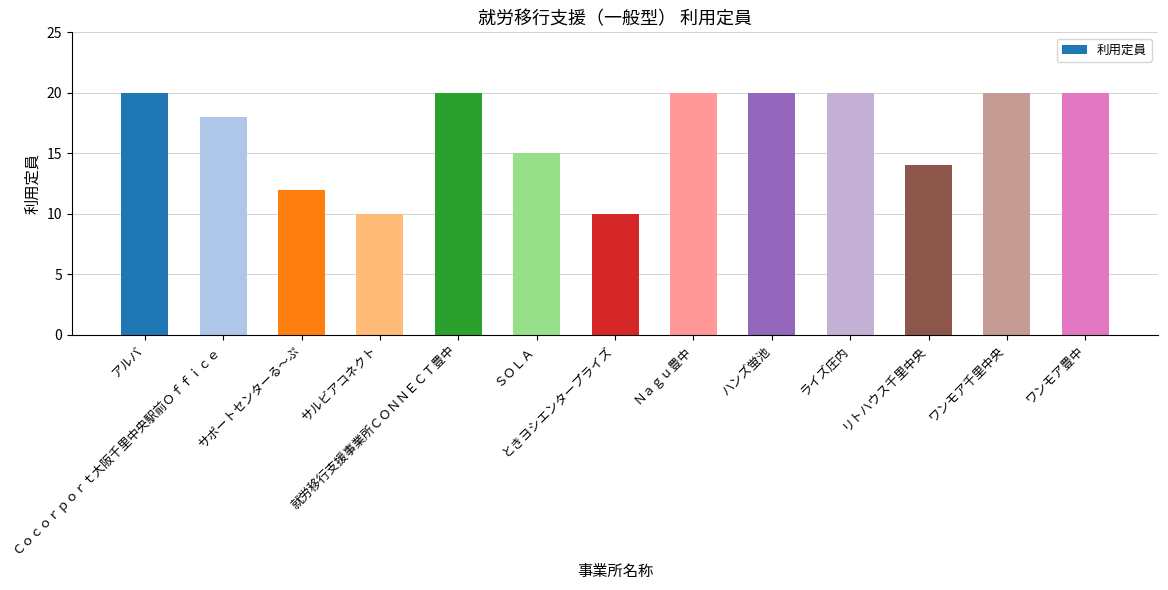

What is the sum of all values?

219